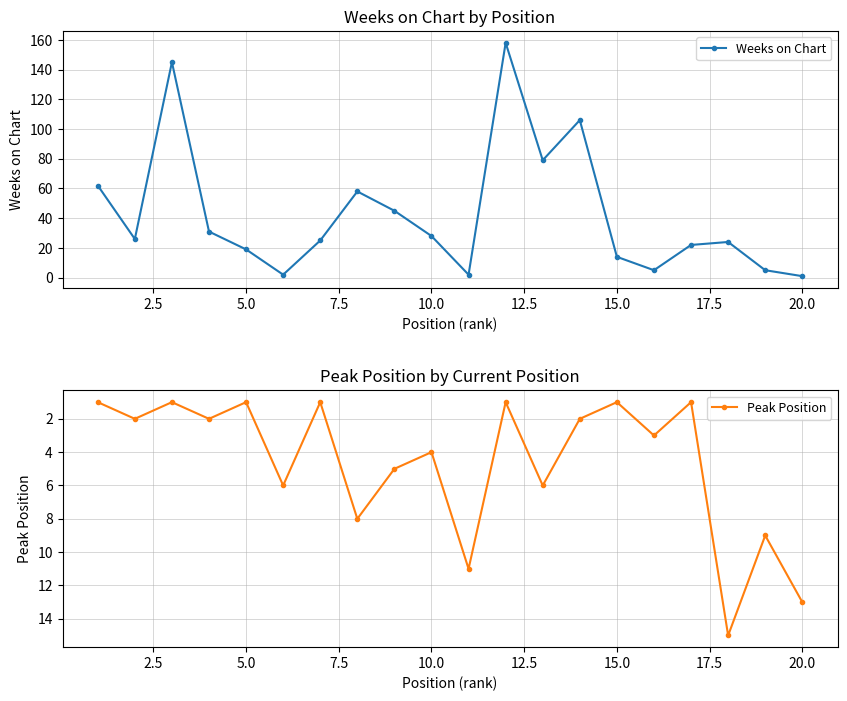

True or false: Weeks on Chart has more than 0 points higher than both neighbors.

True